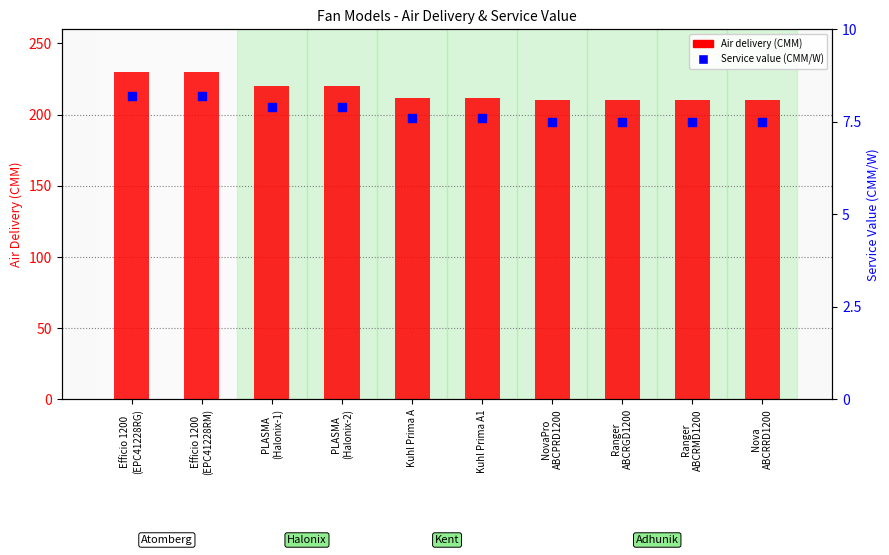

Which series has the largest Y range (max minus min)?

Air delivery (CMM)